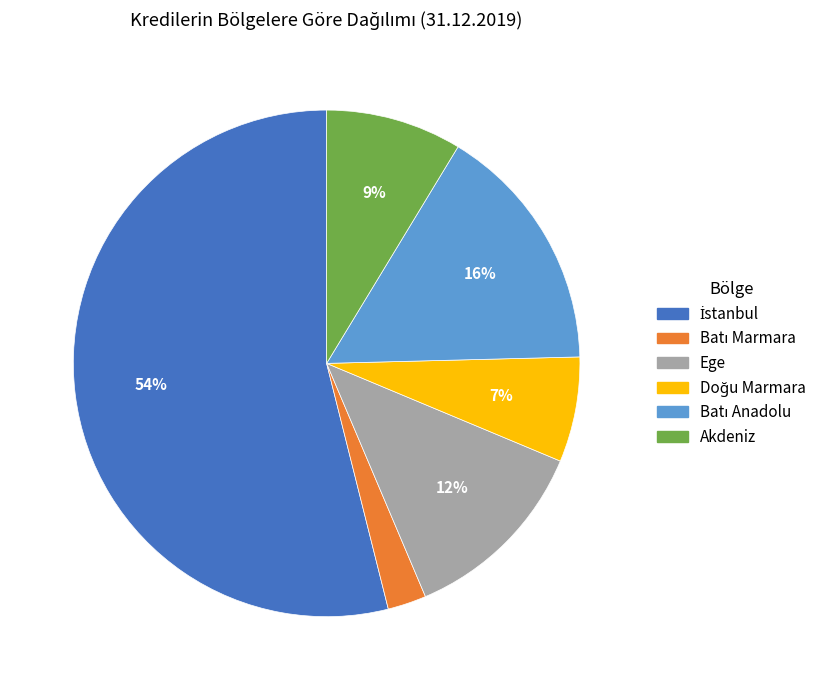

Is there a majority slice in this chart?

Yes